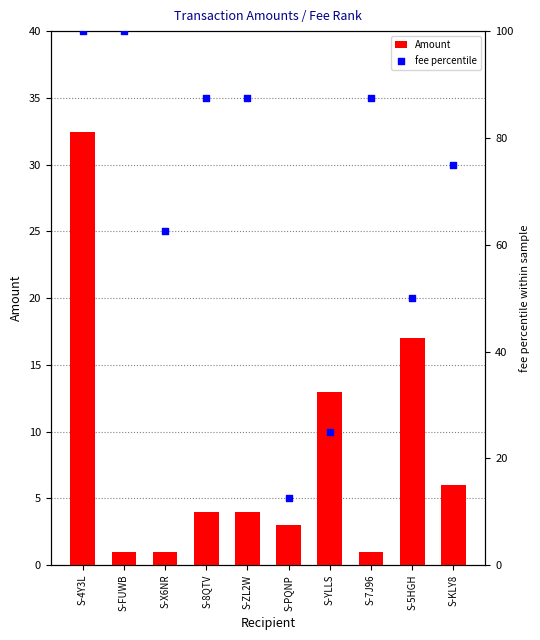

What is the total value across all series at S-KLY8?

81.0